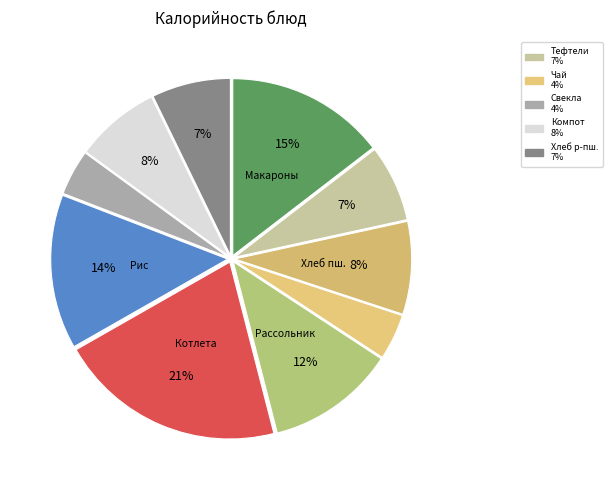

Rank the categories by value from highest to lowest.

Котлета мясная, Макароны отварные, Рис припущенный, Рассольник Ленинградский, Хлеб пшеничный, Компот из св.яблок, Хлеб ржано-пшеничный, Тефтели из печени и риса с соусом, Чай с сахаром и лимоном, Маринованная свекла